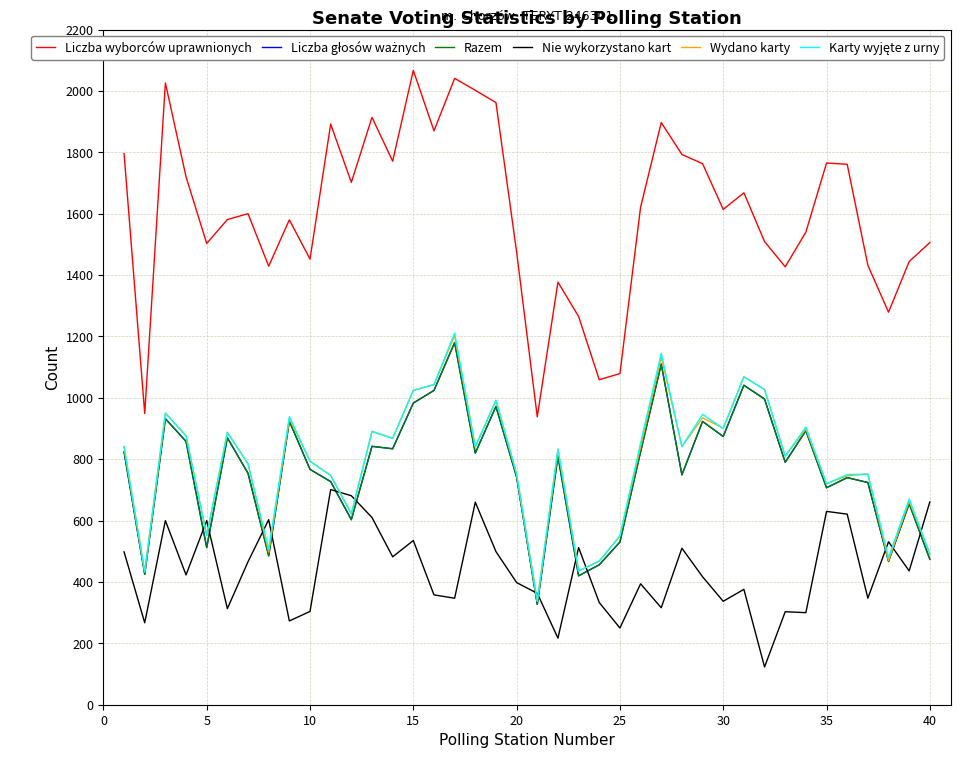

Is this an area chart (filled region under the line)?

No